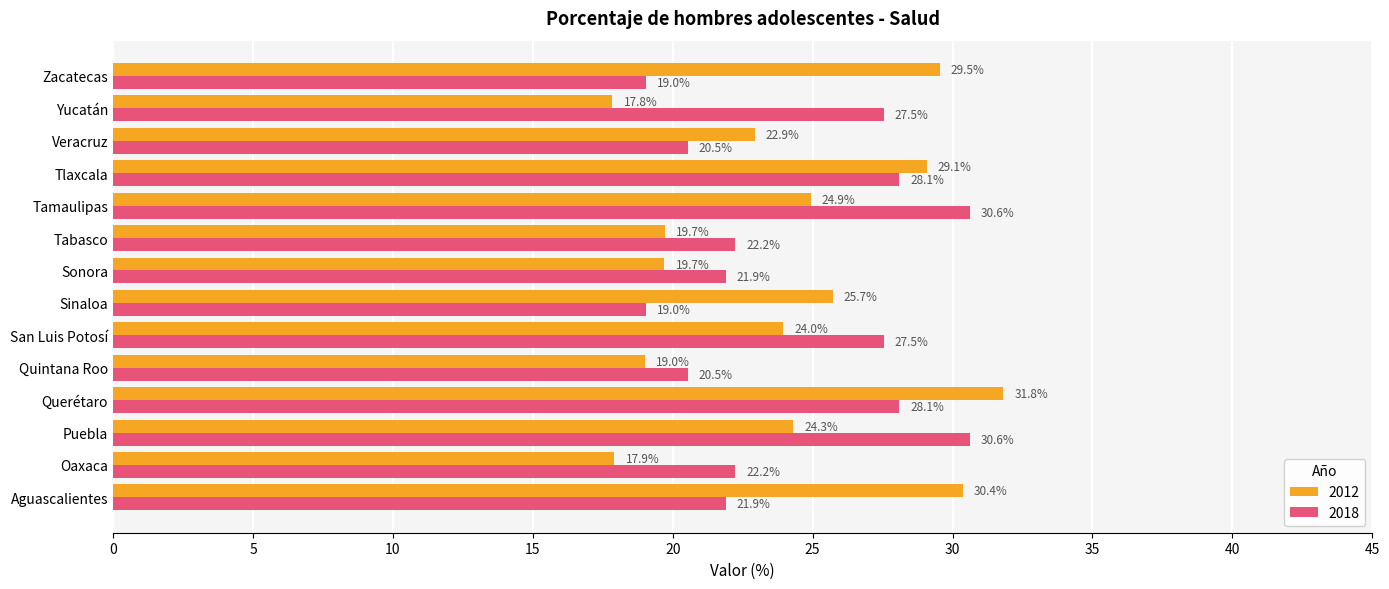

What is the difference between the highest and lowest values at Aguascalientes?

8.5